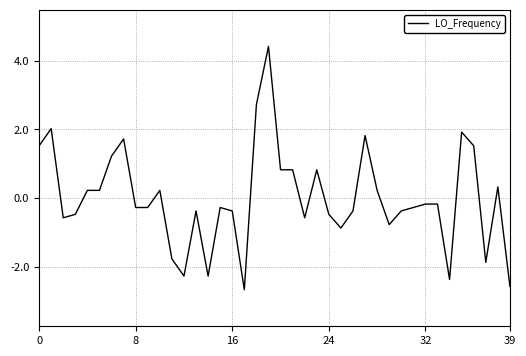

What is the greatest value displayed?

4.4